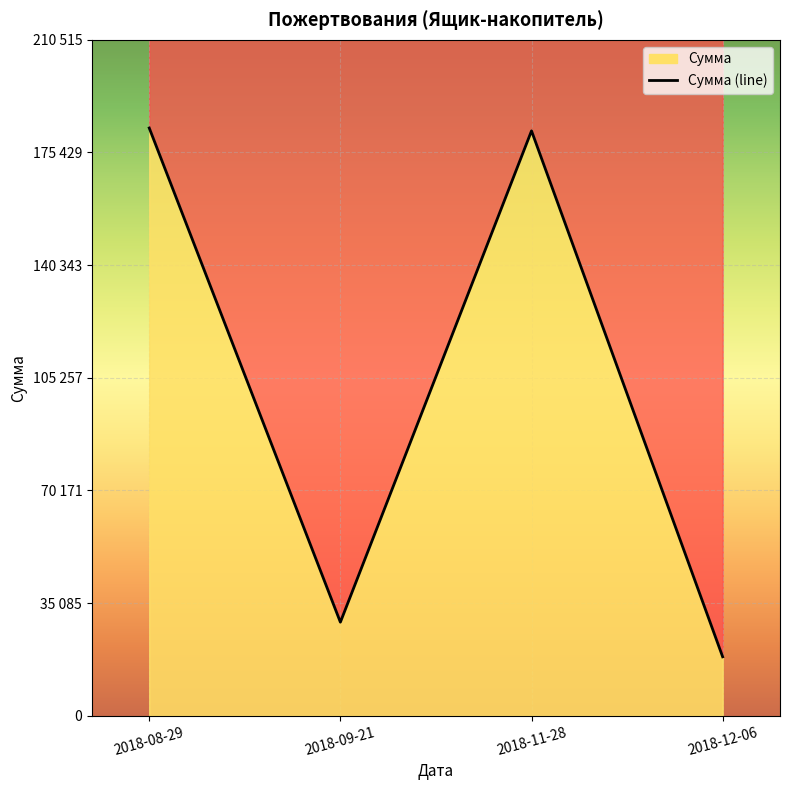

What is the value of the 2nd point from the left?

29125.8